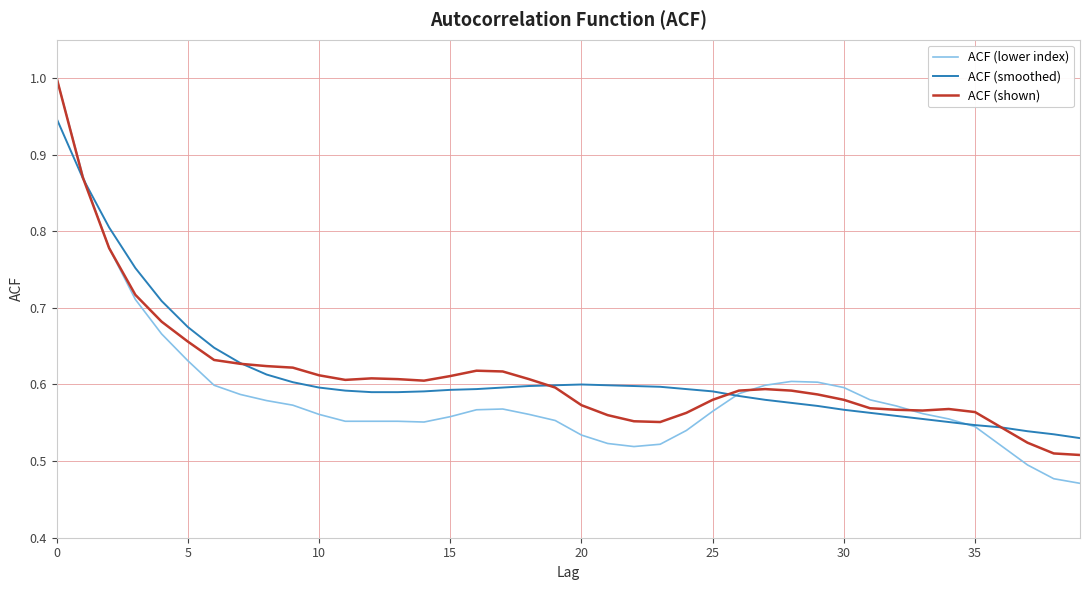

What is the maximum value for ACF (lower index)?

1.0